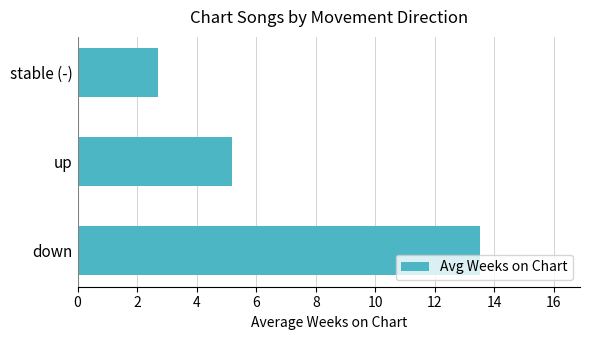

Rank the categories by value from lowest to highest.

stable (-), up, down